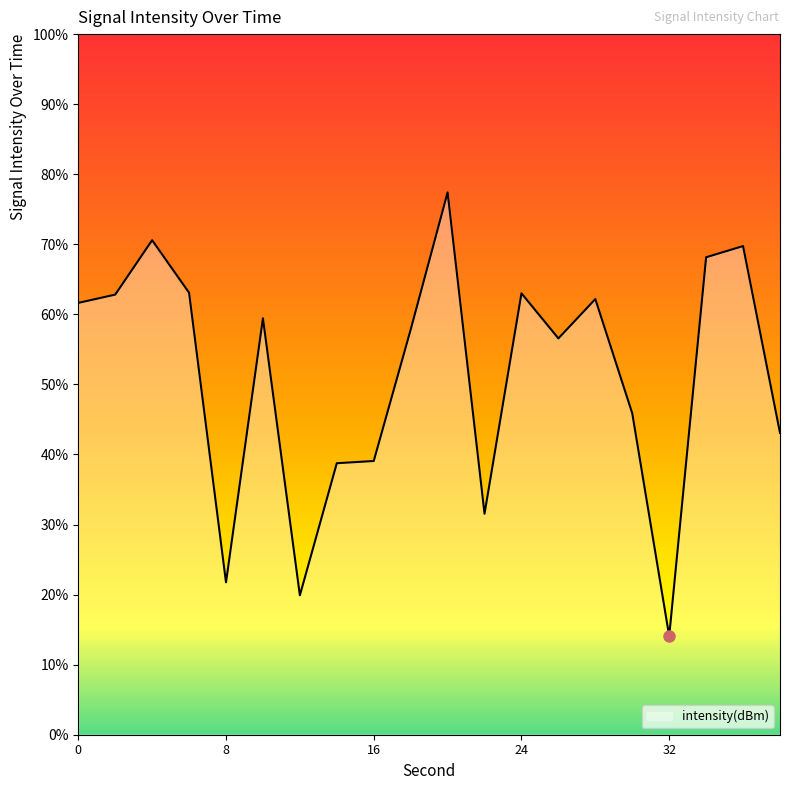

What is the change in value from 2 to 34?

+1.6